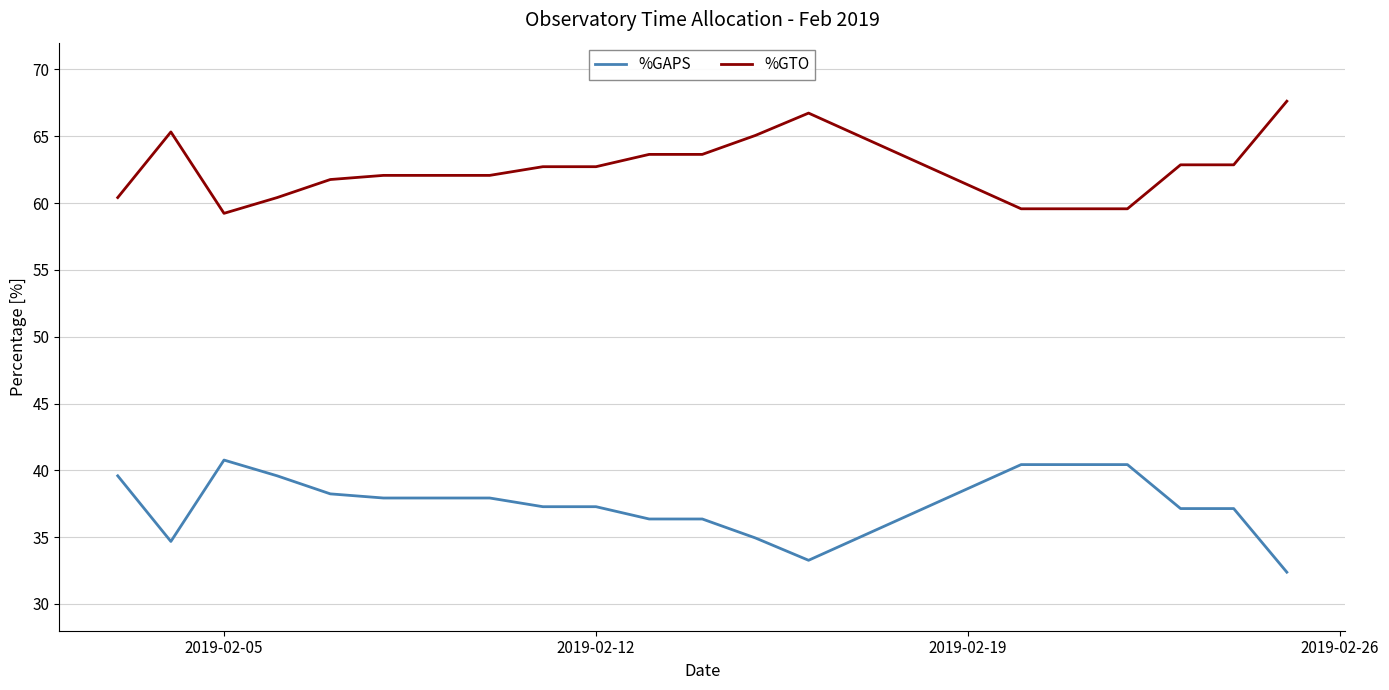

What is the difference between the maximum and minimum values in the %GTO series?

8.4